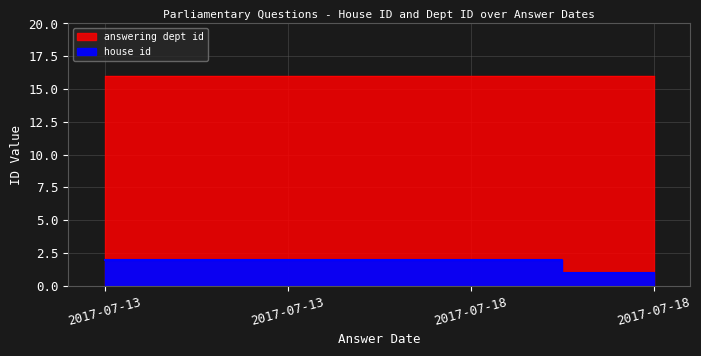

How many categories are shown in the chart?

4